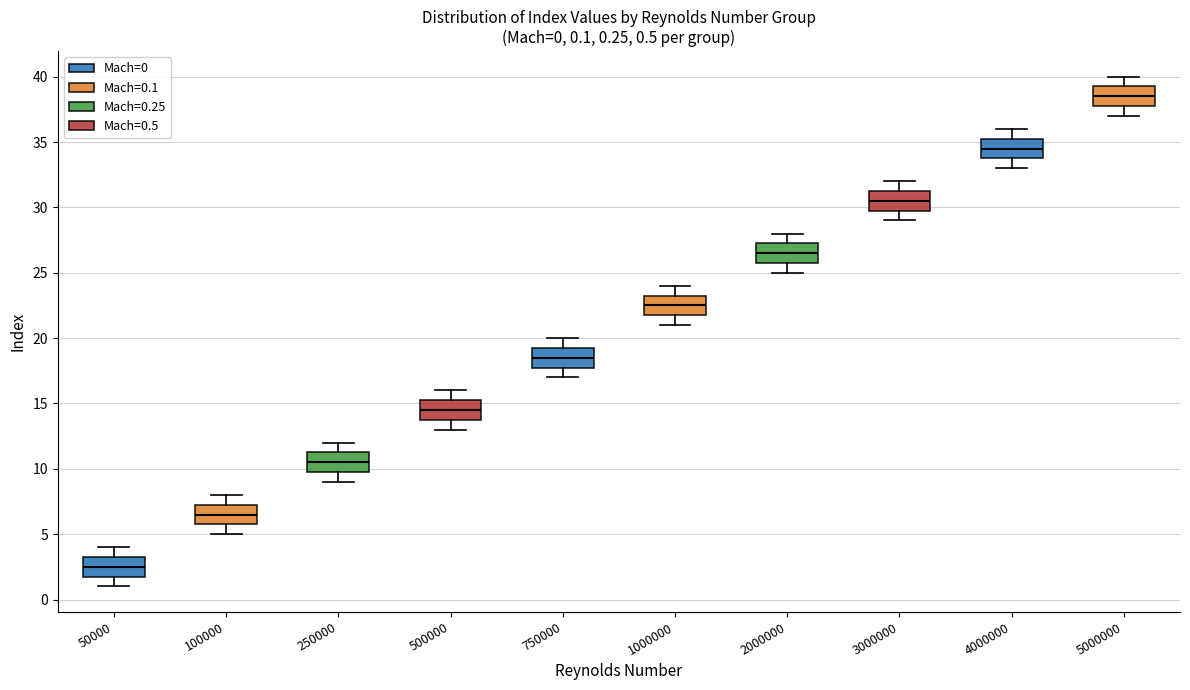

Which box has the lowest median line?

50000